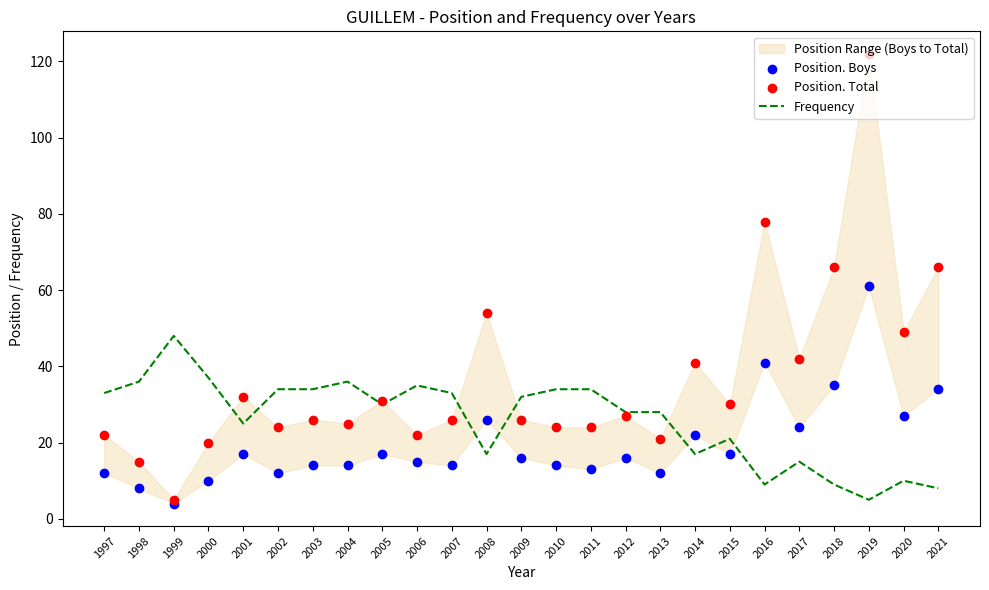

Which series contains the highest Y value?

Position. Total